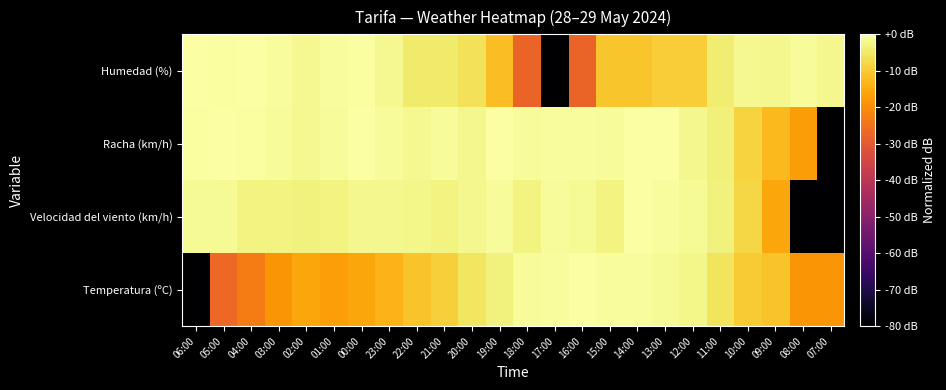

Reading left to right, list all the values displayed in this chart.

Temperatura (ºC): 06:00=-80.0	05:00=-26.6	04:00=-23.1	03:00=-18.7	02:00=-15.8	01:00=-17.1	00:00=-15.8	23:00=-13.6	22:00=-11.1	21:00=-9.1	20:00=-5.4	19:00=-3.1	18:00=-1.1	17:00=-0.6	16:00=0.0	15:00=-0.6	14:00=-0.8	13:00=-1.3	12:00=-2.3	11:00=-5.8	10:00=-9.7	09:00=-11.1	08:00=-18.7	07:00=-18.7
Velocidad del viento (km/h): 06:00=-1.5	05:00=-1.5	04:00=-2.9	03:00=-2.9	02:00=-3.3	01:00=-2.9	00:00=-1.9	23:00=-1.9	22:00=-2.4	21:00=-2.9	20:00=-1.9	19:00=-1.1	18:00=-2.9	17:00=-1.1	16:00=-1.5	15:00=-2.9	14:00=0.0	13:00=-0.7	12:00=-1.5	11:00=-3.3	10:00=-8.0	09:00=-15.9	08:00=-80.0	07:00=-80.0
Racha (km/h): 06:00=-0.6	05:00=0.0	04:00=-0.6	03:00=-1.2	02:00=-1.6	01:00=-1.2	00:00=-0.3	23:00=-1.2	22:00=-1.6	21:00=-1.2	20:00=-1.9	19:00=-0.3	18:00=-1.2	17:00=-0.9	16:00=-0.9	15:00=-1.2	14:00=0.0	13:00=0.0	12:00=-1.9	11:00=-3.5	10:00=-8.7	09:00=-12.6	08:00=-17.5	07:00=-80.0
Humedad (%): 06:00=0.0	05:00=-0.4	04:00=0.0	03:00=-0.8	02:00=-1.6	01:00=-0.8	00:00=-0.4	23:00=-1.6	22:00=-4.7	21:00=-4.7	20:00=-6.0	19:00=-12.0	18:00=-27.6	17:00=-80.0	16:00=-27.6	15:00=-10.7	14:00=-10.7	13:00=-9.5	12:00=-9.5	11:00=-4.1	10:00=-1.6	09:00=-2.0	08:00=-1.2	07:00=-2.0